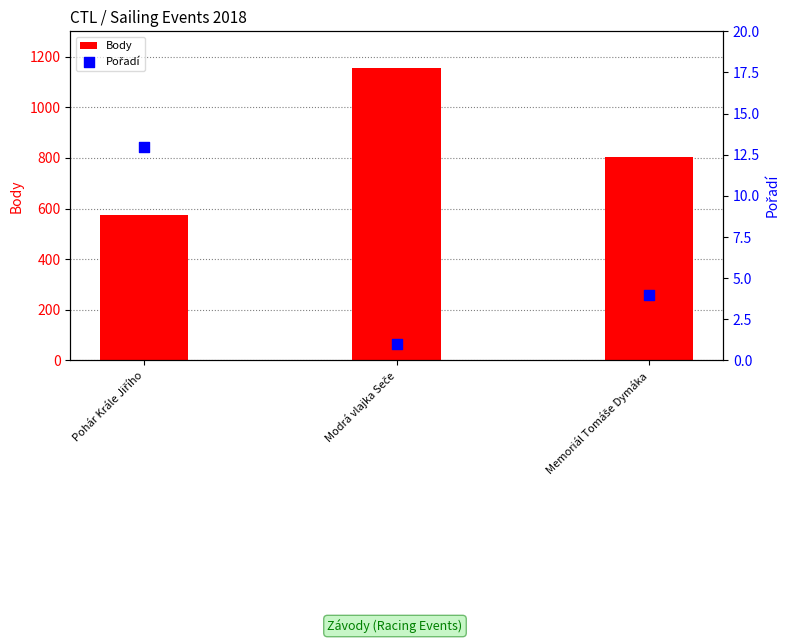

What is the total value across all series at Memoriál Tomáše Dymáka?

808